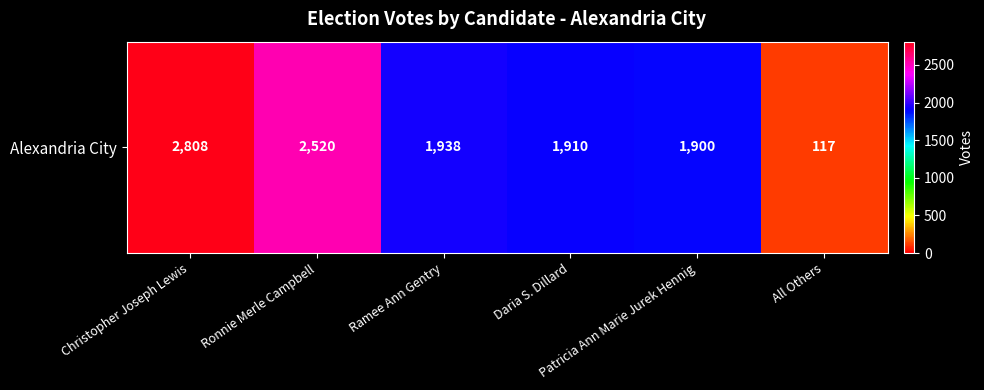

The value at All Others is 28. True or false?

False